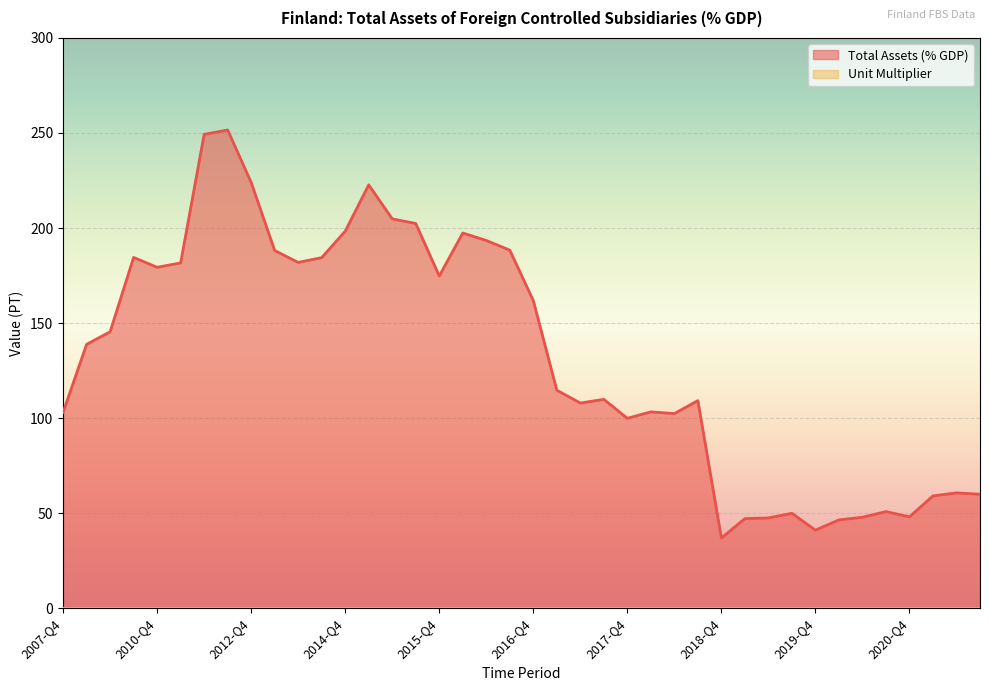

What is the ratio of the value at 2017-Q1 to the value at 2021-Q3?

1.9